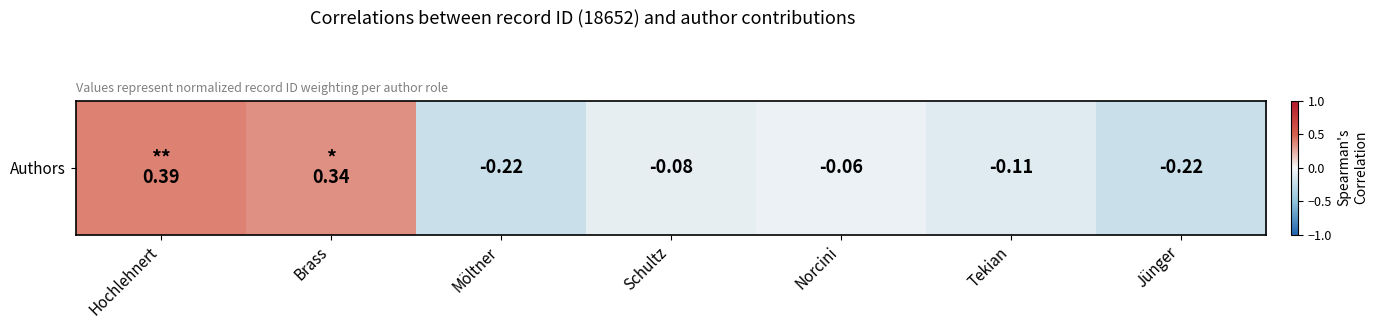

Rank the categories by value from lowest to highest.

Möltner, Jünger, Tekian, Schultz, Norcini, Brass, Hochlehnert